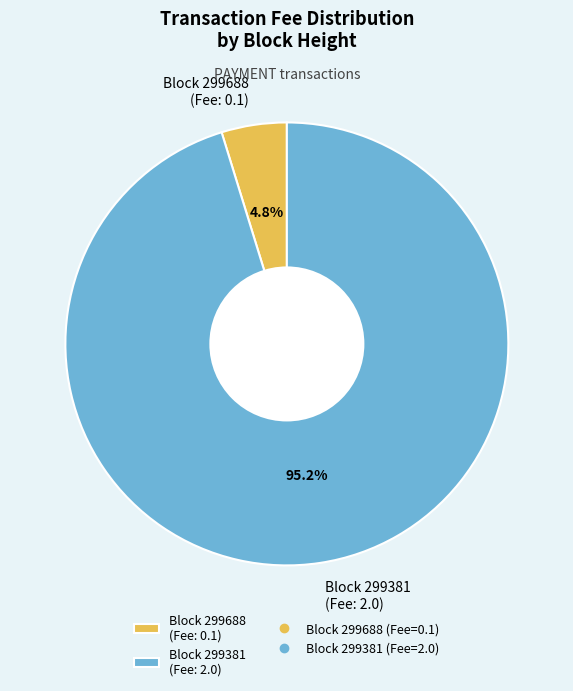

Which category has the smallest portion of the pie?

Block 299688 (Fee: 0.1)